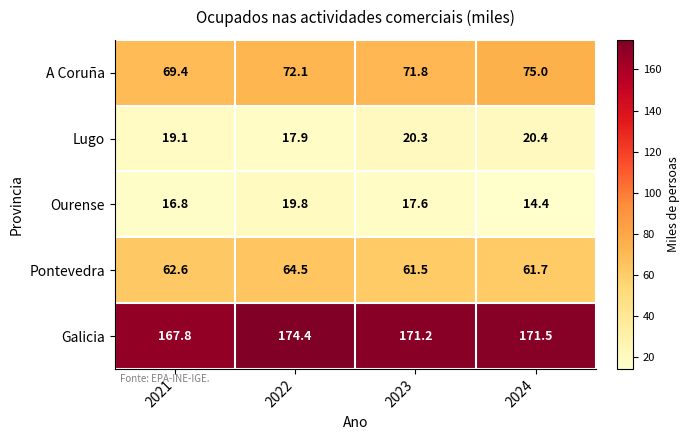

The Lugo series shows 17.9 at 2022. True or false?

True